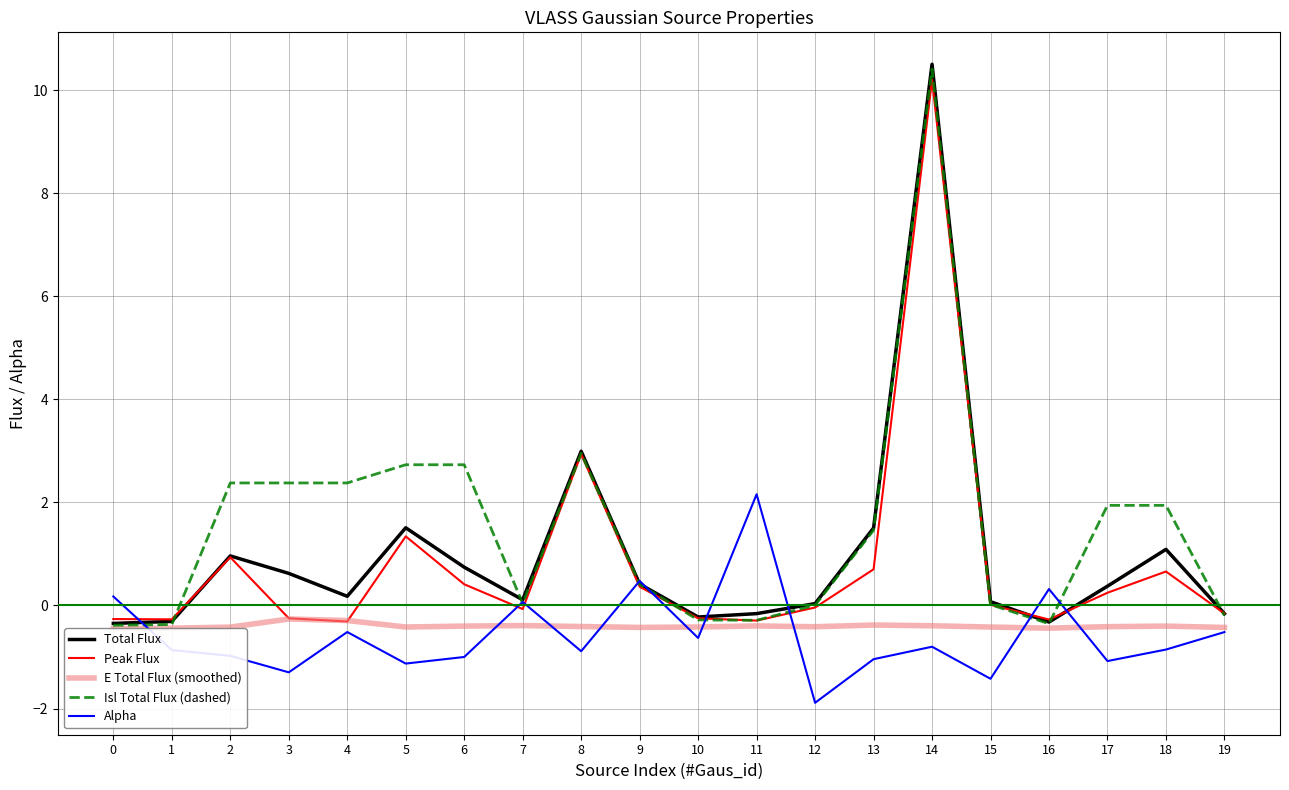

What is the maximum value shown in the chart?

10.5